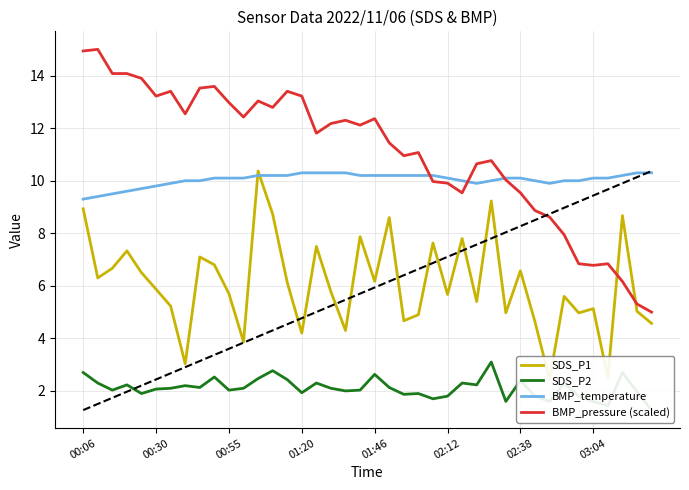

How many categories are shown in the chart?

40